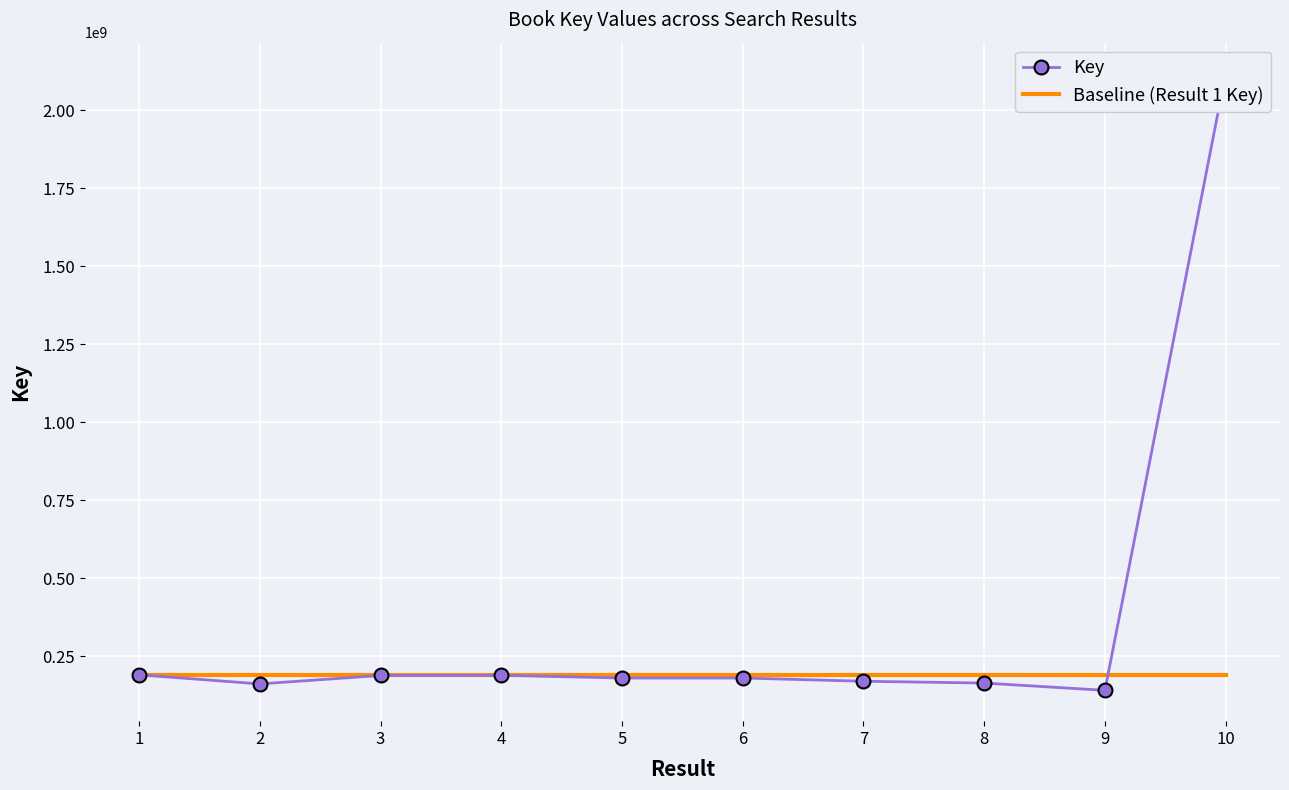

Is it true that Key equals 161591405 at 2?

True